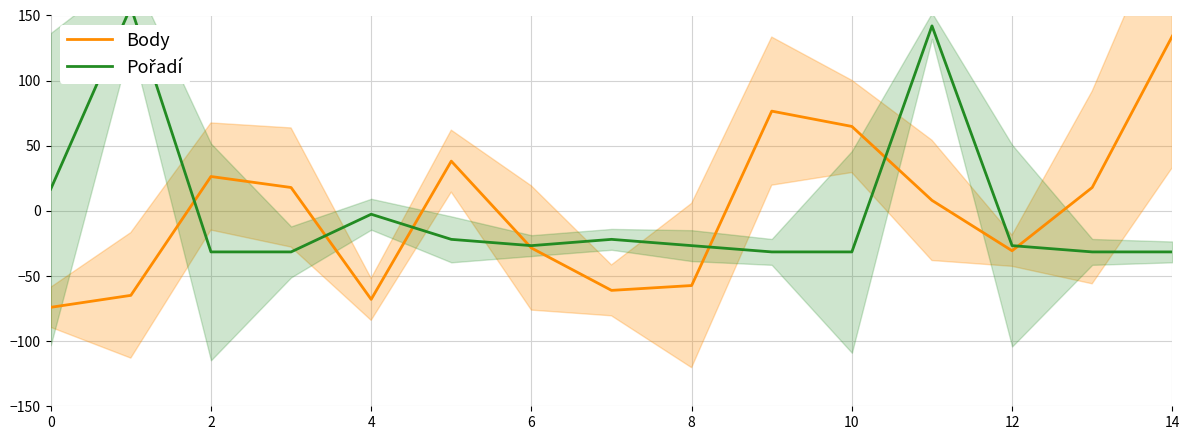

What is the minimum value for Body?

-74.0